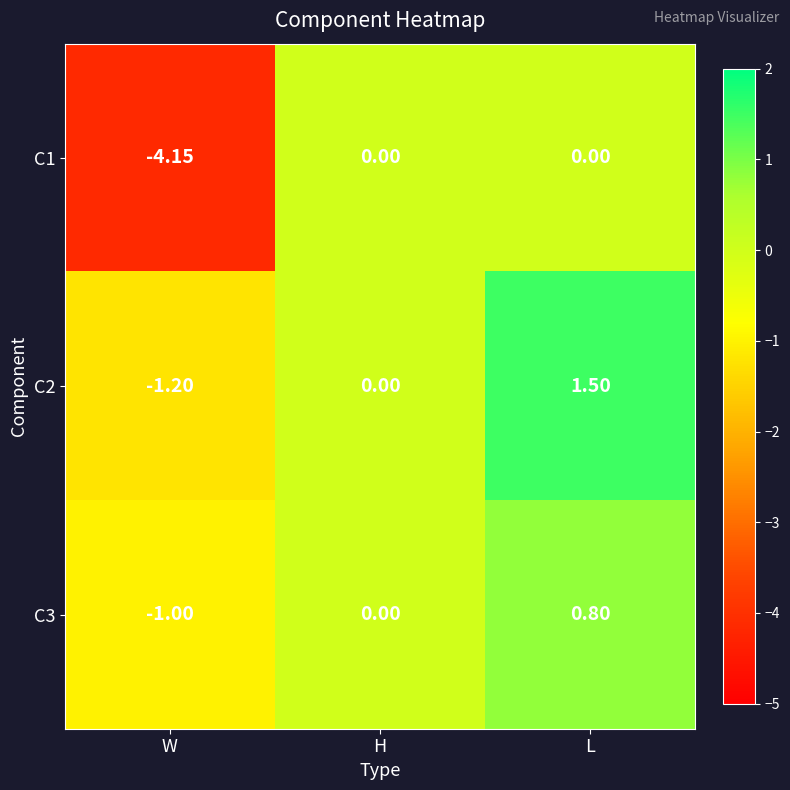

At which category is the sum across all series the highest?

L